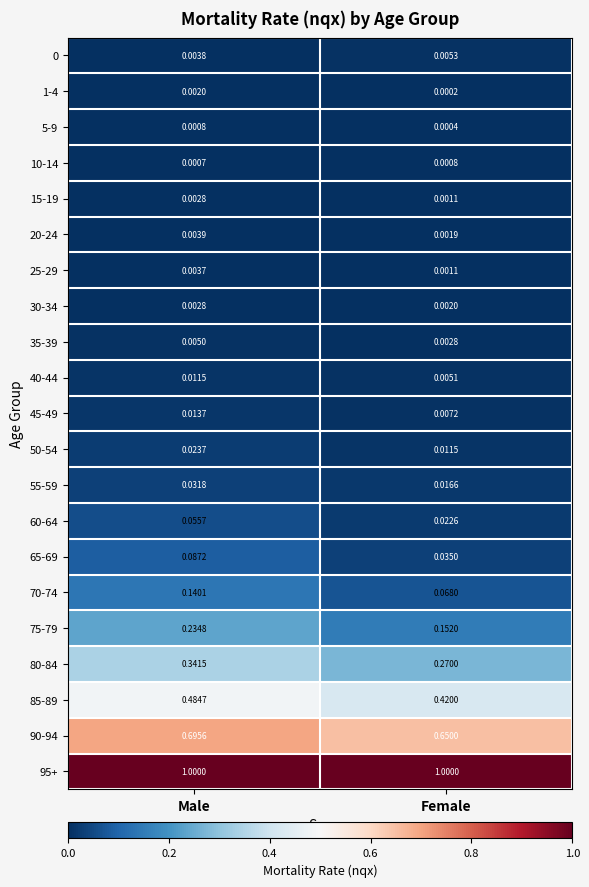

Rank the categories by 75-79 value from lowest to highest.

Female, Male